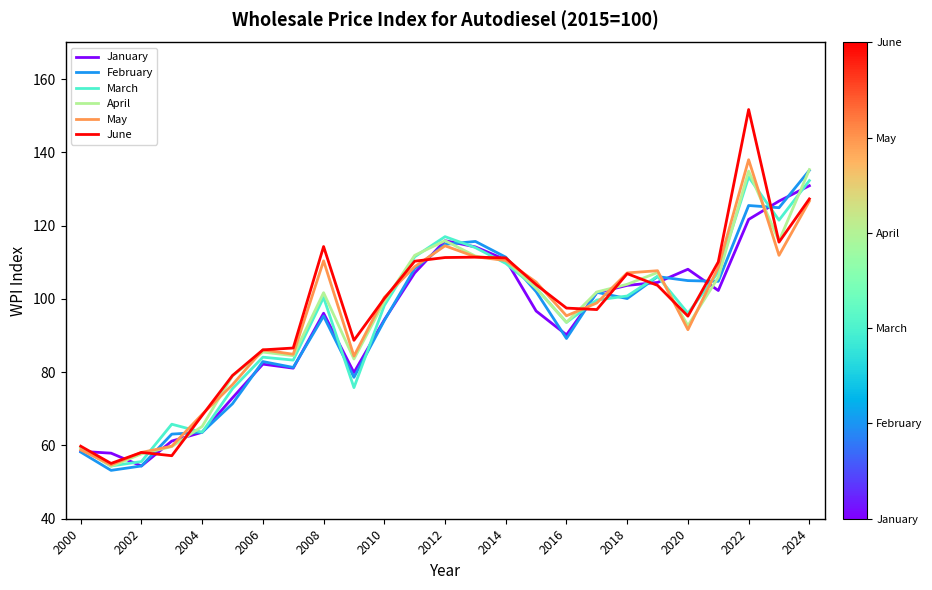

Which series has the widest spread of values?

June